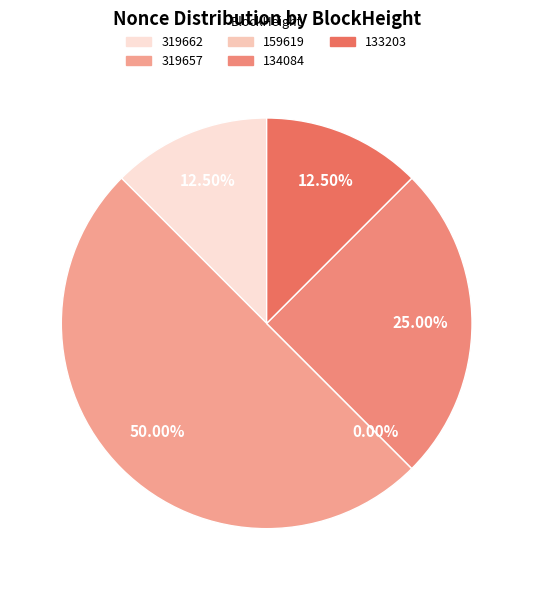

Is 159619 the majority of the pie?

No